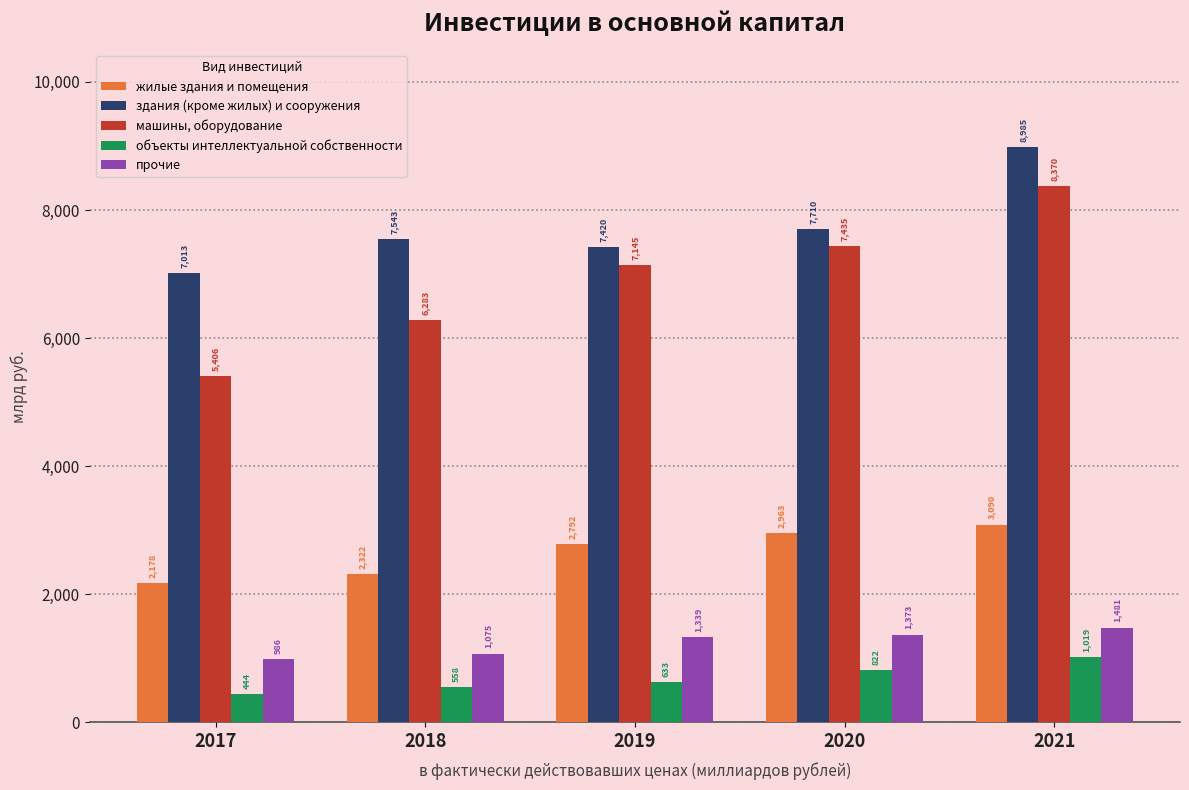

Which series has the widest spread of values?

машины, оборудование